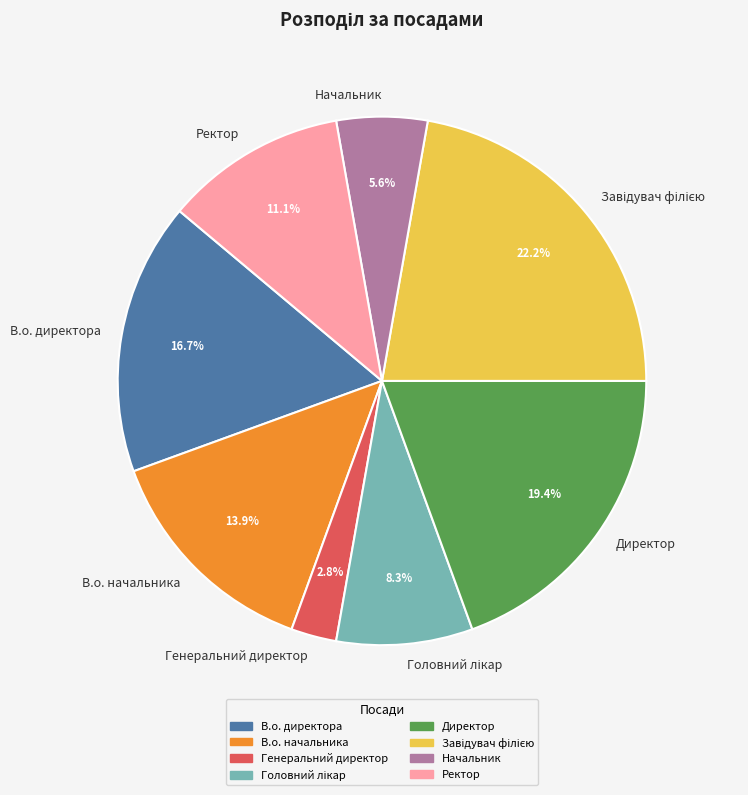

Which category has the smallest portion of the pie?

Генеральний директор